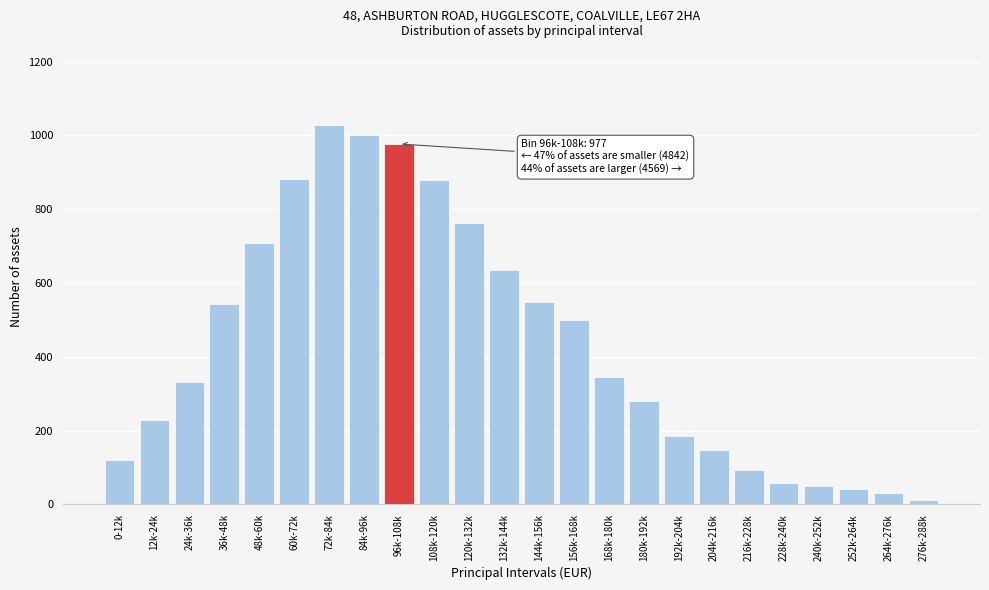

What is the label of the 14th bar from the left?

156k-168k